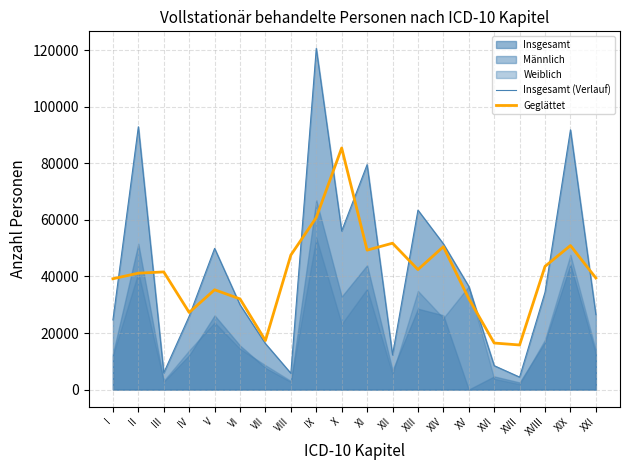

At which category is the sum across all series the highest?

IX